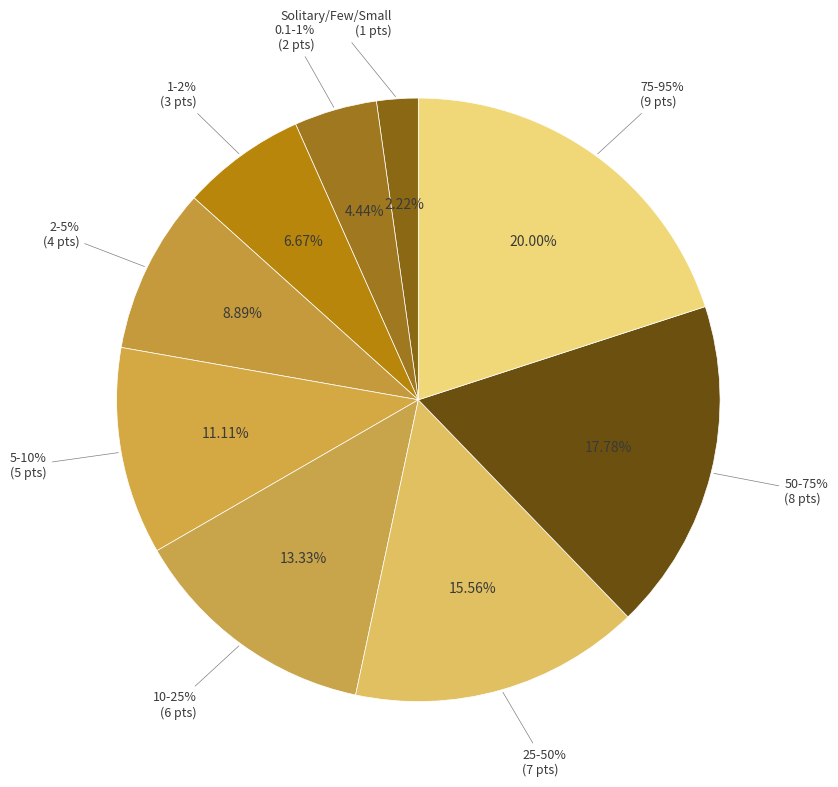

Count the number of slices in the pie.

9